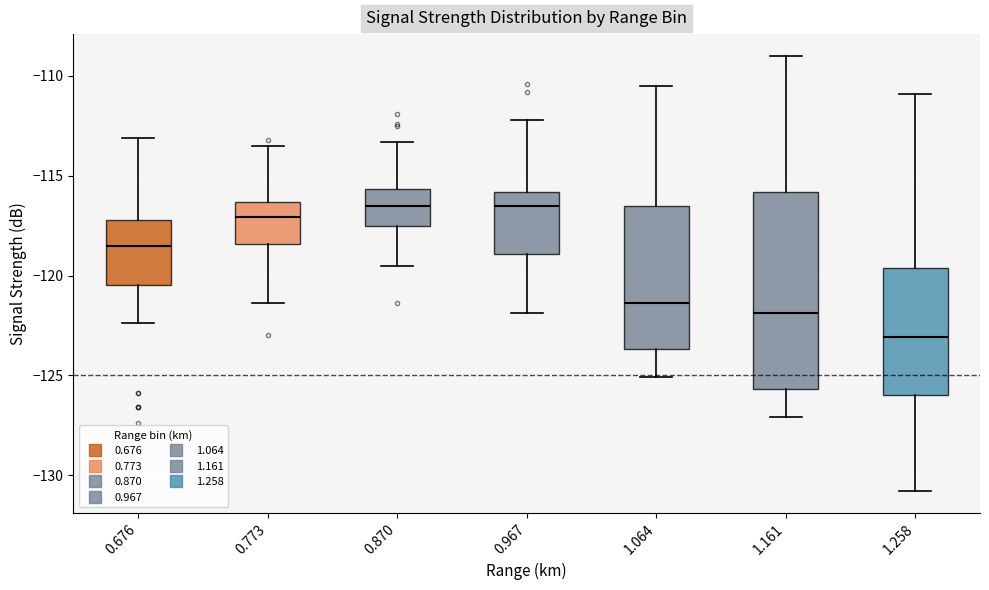

Which box is the tallest, from its lower edge to its upper edge?

1.161